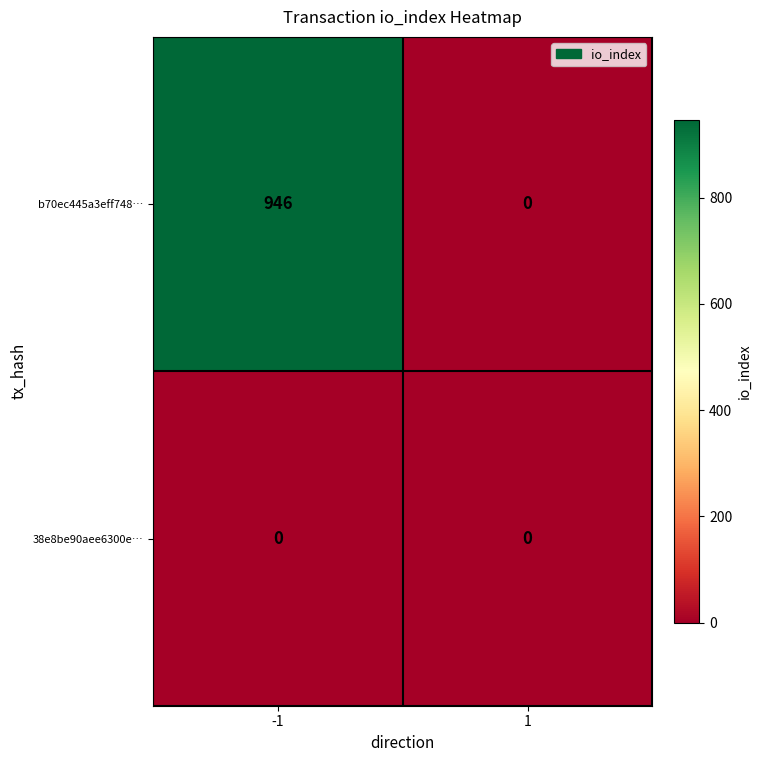

Which label corresponds to the largest value in the chart?

-1